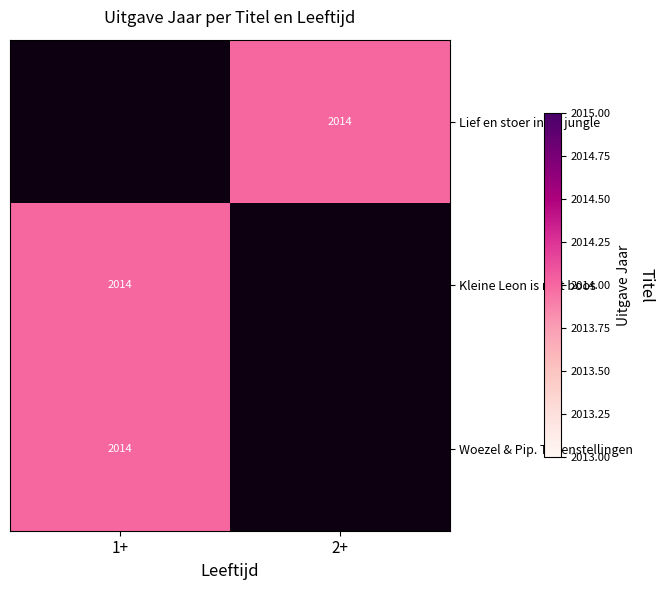

True or false: Lief en stoer in de jungle has a value of 827.0 at 2+.

False